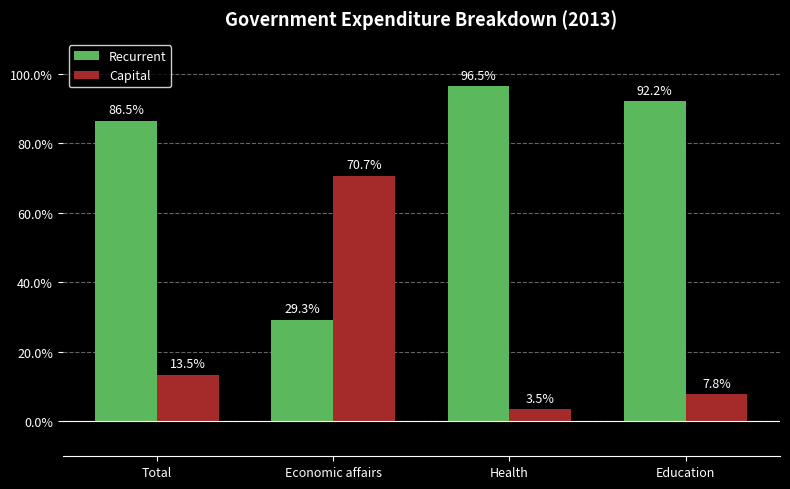

Read the Capital value at Total.

13.5